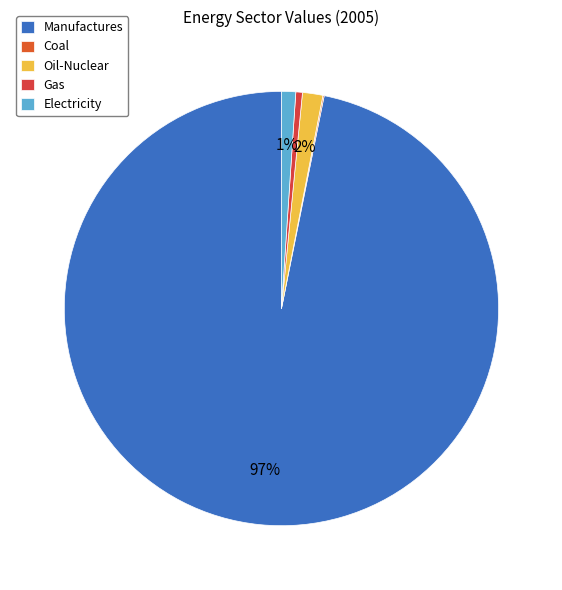

Do Coal and Gas together represent more than half of the pie?

No